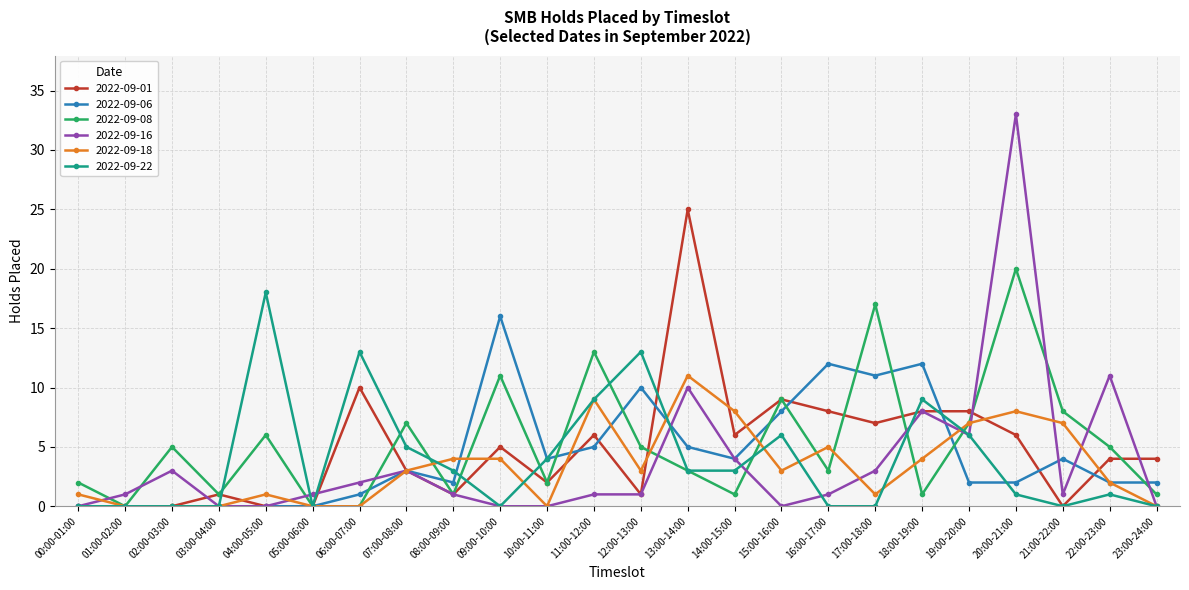

Does the chart have visible grid lines?

Yes